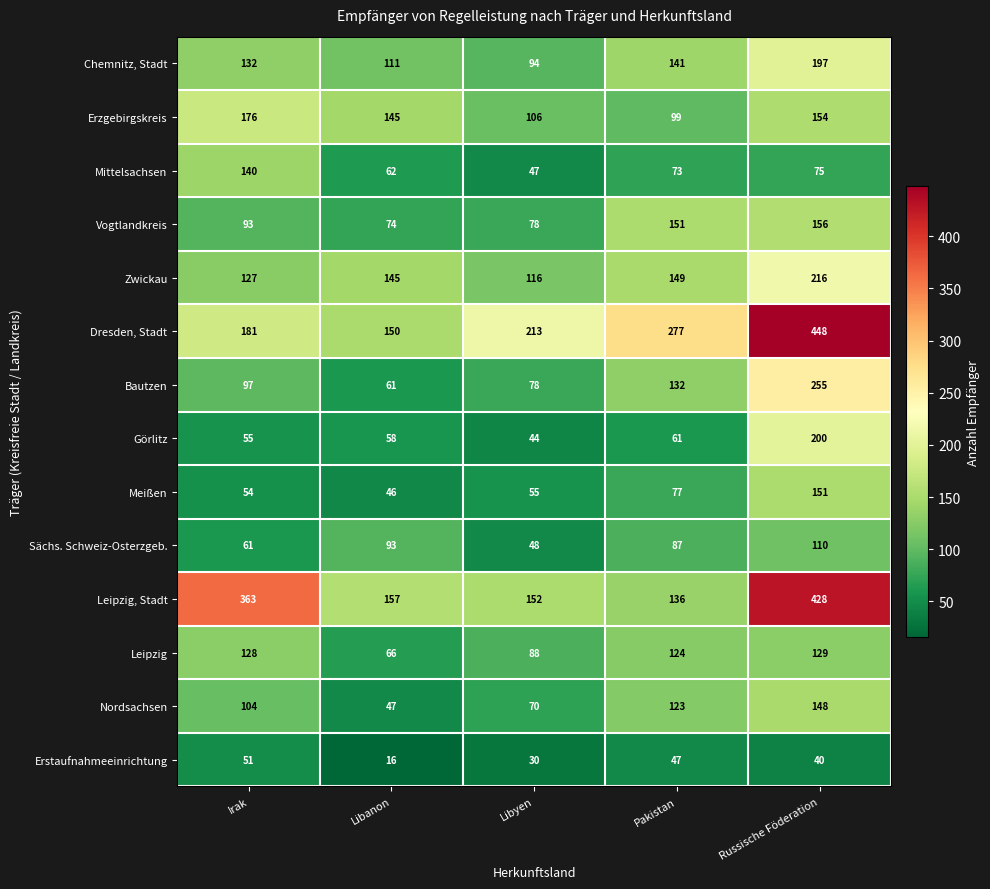

Rank the series by their maximum value, from highest to lowest.

Dresden, Stadt, Leipzig, Stadt, Bautzen, Zwickau, Görlitz, Chemnitz, Stadt, Erzgebirgskreis, Vogtlandkreis, Meißen, Nordsachsen, Mittelsachsen, Leipzig, Sächs. Schweiz-Osterzgeb., Erstaufnahmeeinrichtung